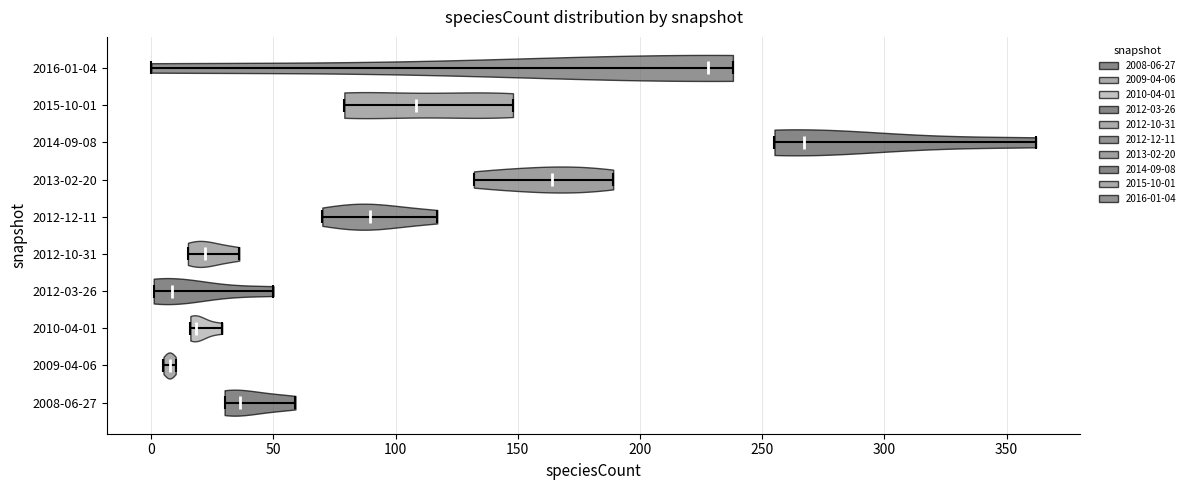

Reading bottom to top, read every violin against the x-axis: where its median line is, and the lowest and highest points it reaches. The values are not printed on the chart, so give them approximately, as read against the axis.

2008-06-27: median line 35, lowest point 30, highest point 60
2009-04-06: median line 10, lowest point 5, highest point 10
2010-04-01: median line 20, lowest point 15, highest point 30
2012-03-26: median line 10, lowest point 0, highest point 50
2012-10-31: median line 20, lowest point 15, highest point 35
2012-12-11: median line 90, lowest point 70, highest point 115
2013-02-20: median line 165, lowest point 130, highest point 190
2014-09-08: median line 265, lowest point 255, highest point 360
2015-10-01: median line 110, lowest point 80, highest point 150
2016-01-04: median line 230, lowest point 0, highest point 240